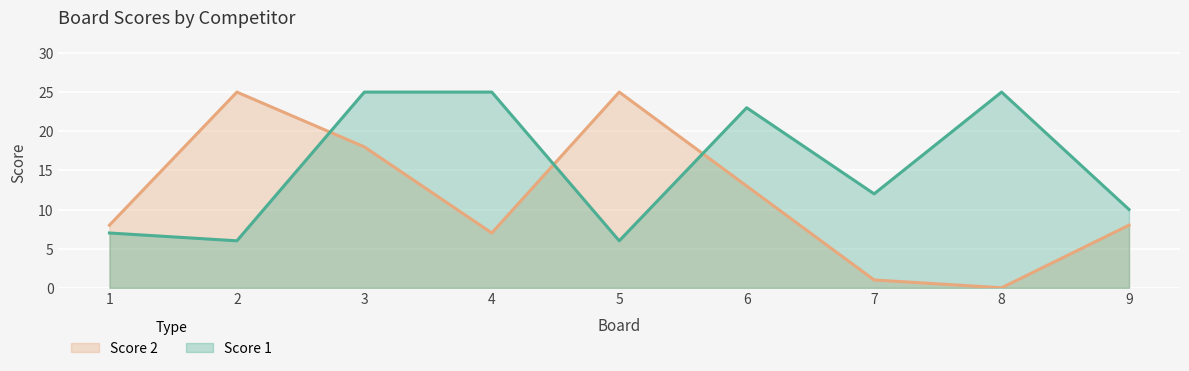

Reading right to left, what are all the values shown in this chart?

Score 1: 9=10	8=25	7=12	6=23	5=6	4=25	3=25	2=6	1=7
Score 2: 9=8	8=0	7=1	6=13	5=25	4=7	3=18	2=25	1=8